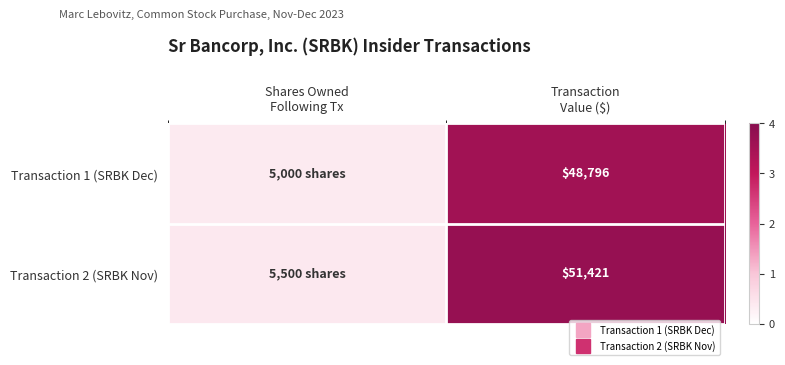

At which category is the sum across all series the highest?

Transaction
Value ($)